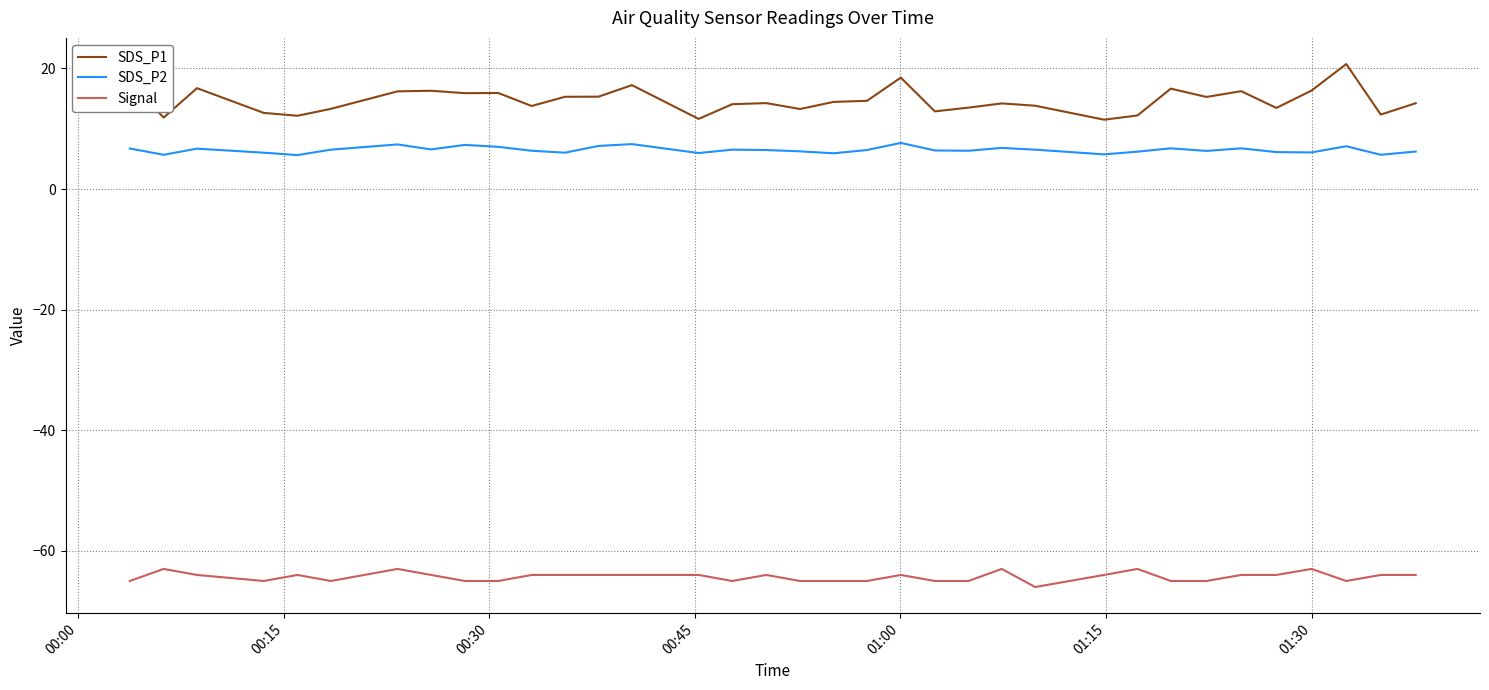

What are all the series names shown in the legend?

SDS_P1, SDS_P2, Signal